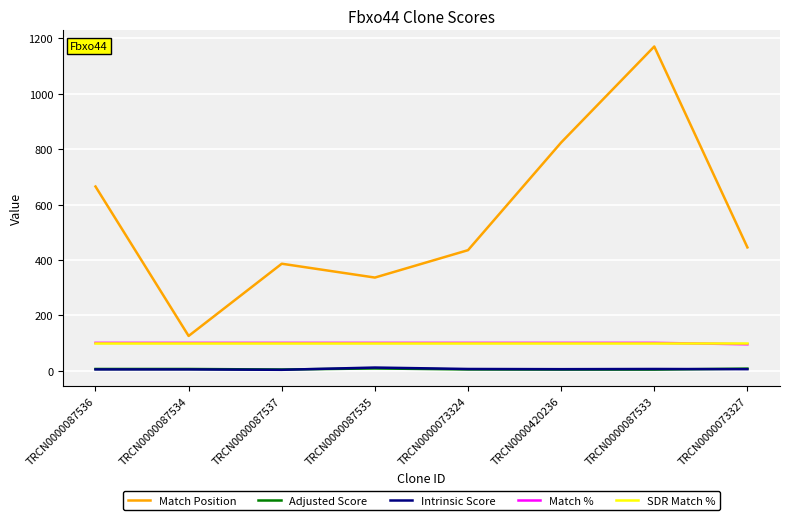

The value of SDR Match % at TRCN0000087535 is 61.0. True or false?

False